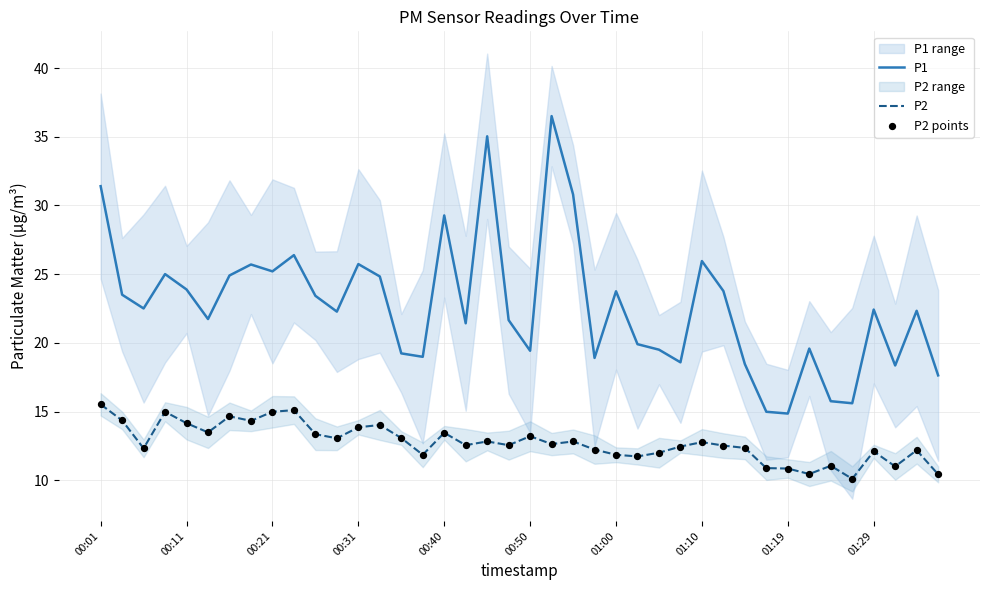

Which series has the widest spread of Y values?

P1